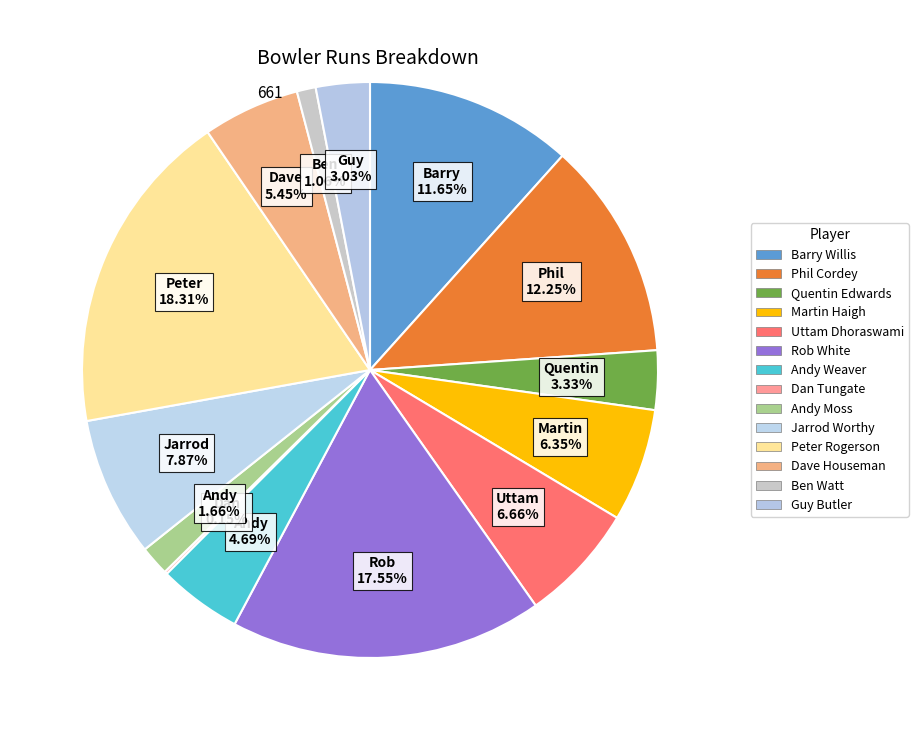

Is Andy Weaver the majority of the pie?

No